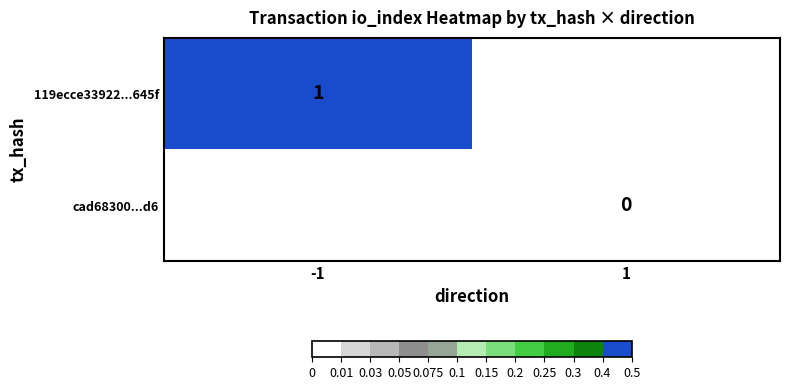

Is it true that 119ecce33922...645f equals 1 at -1?

True